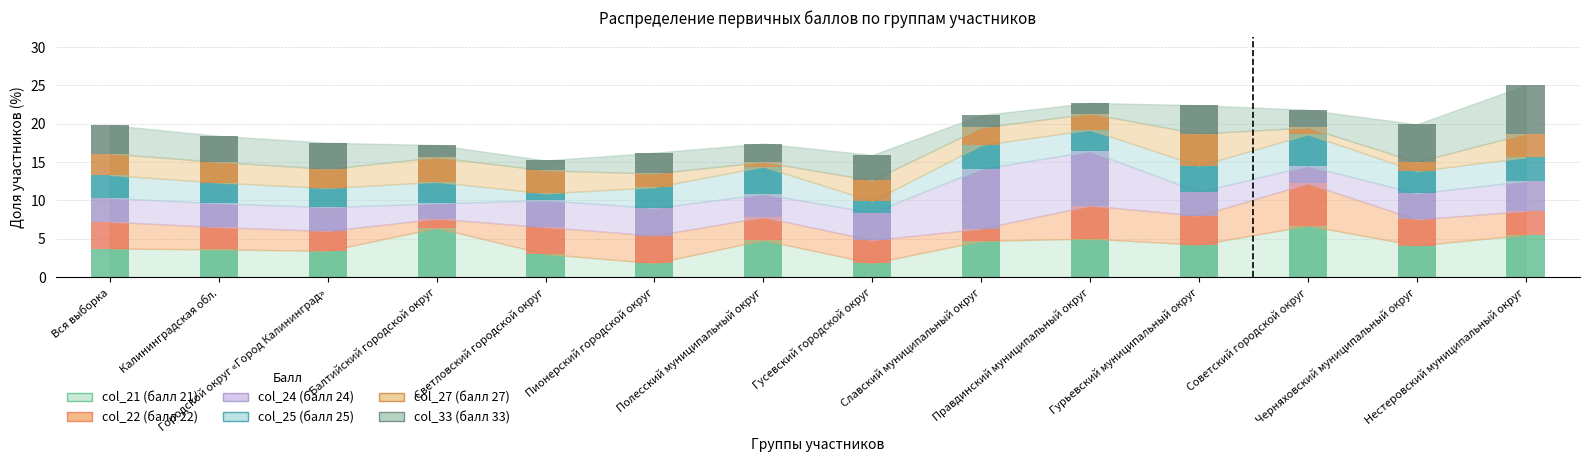

Is it true that col_33 (балл 33) equals 3.7 at Гурьевский муниципальный округ?

True